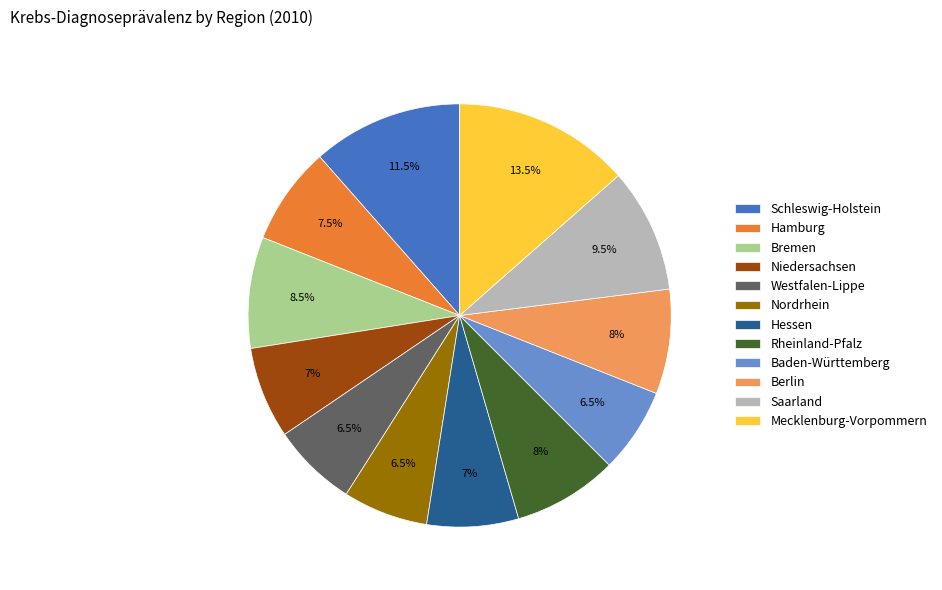

Do Rheinland-Pfalz and Mecklenburg-Vorpommern together represent more than half of the pie?

No